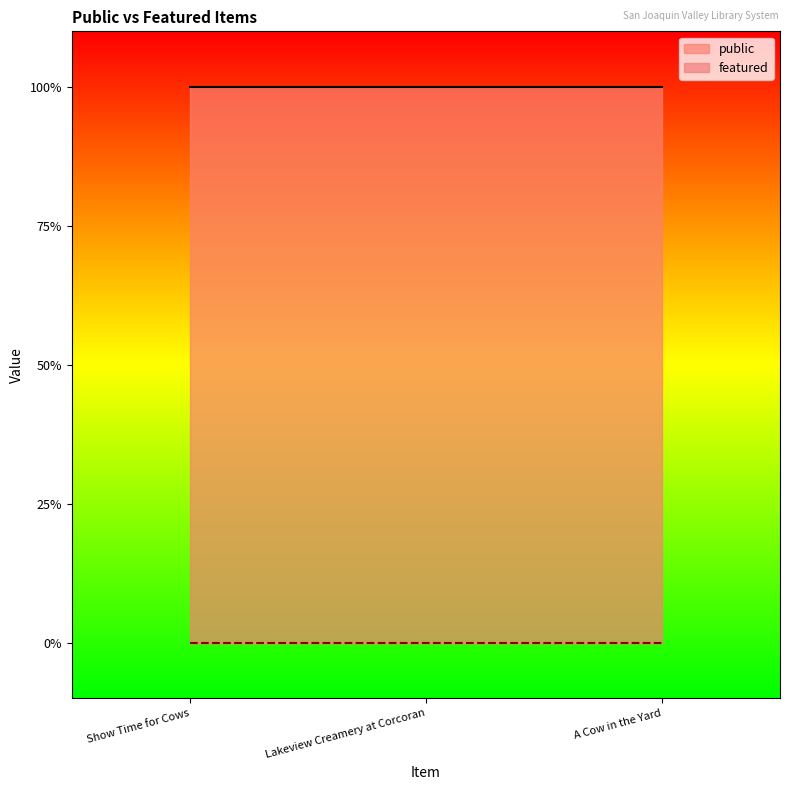

Is the value of featured at Show Time for Cows greater than the value of public at A Cow in the Yard?

No